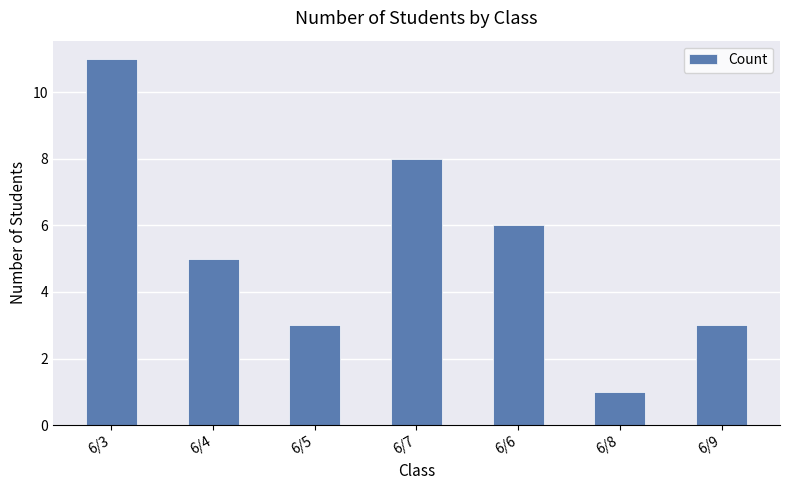

How many data points does each series have?

7